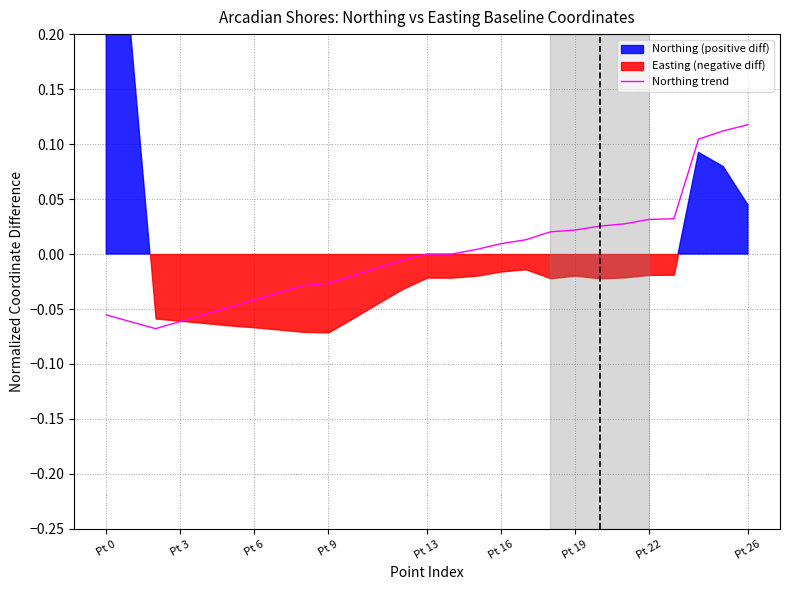

True or false: Northing trend has a value of 0.0 at Pt 26.

False